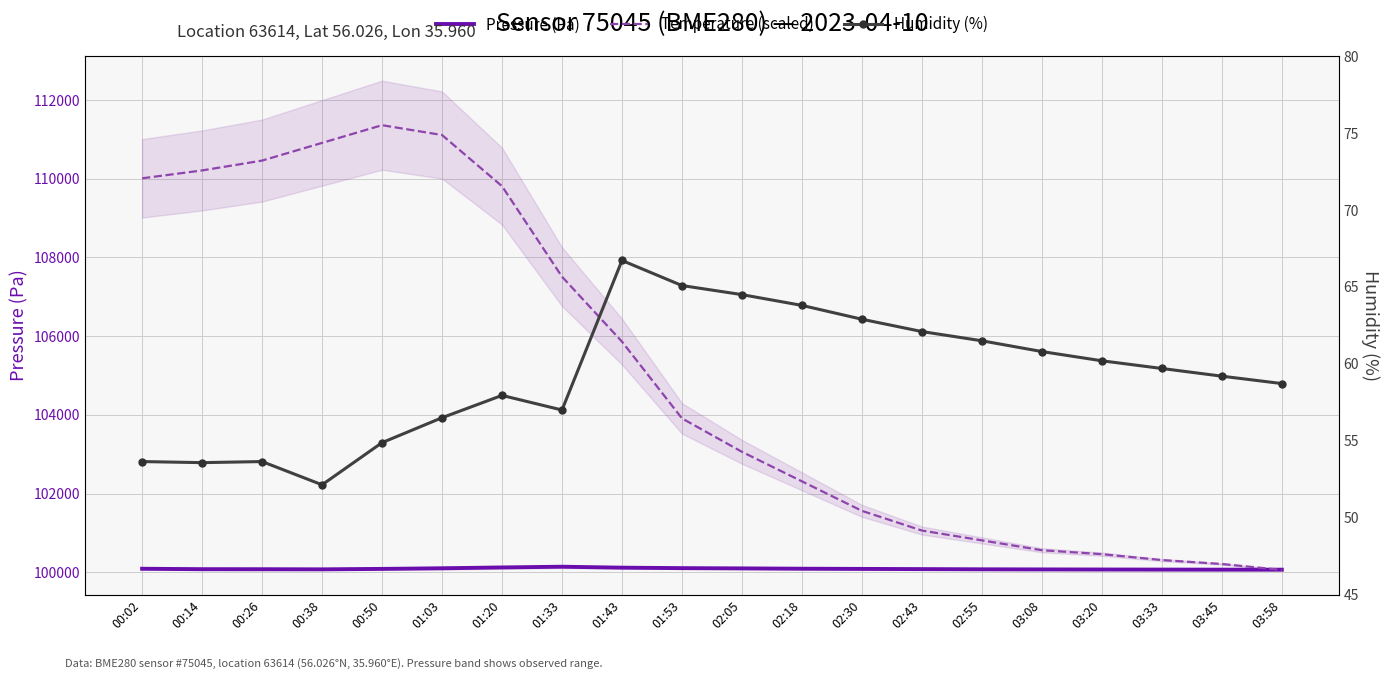

What is the difference between the second highest and second lowest values in the Pressure (Pa) series?

56.4